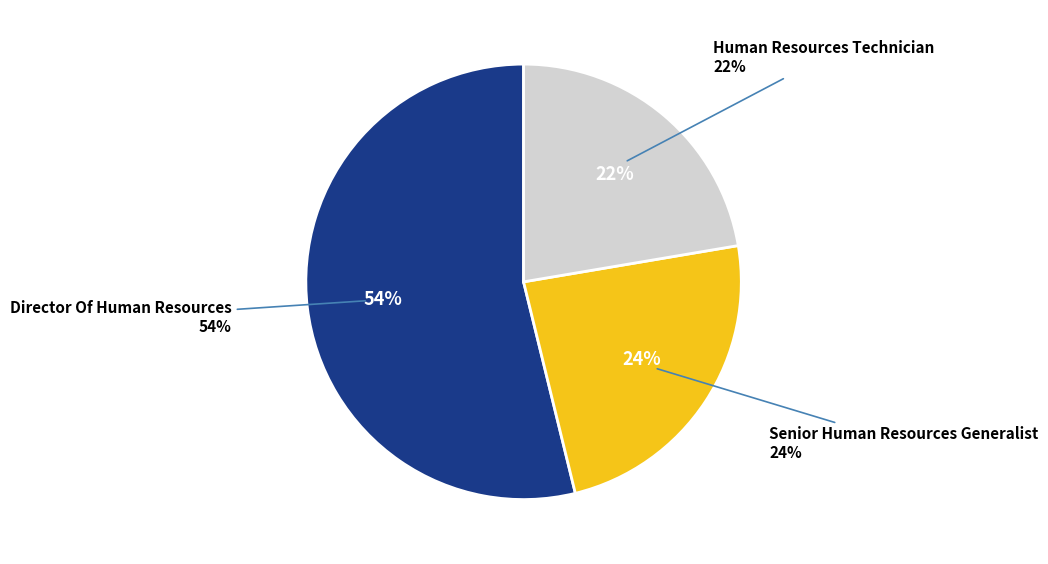

Which category has the smallest portion of the pie?

Human Resources Technician